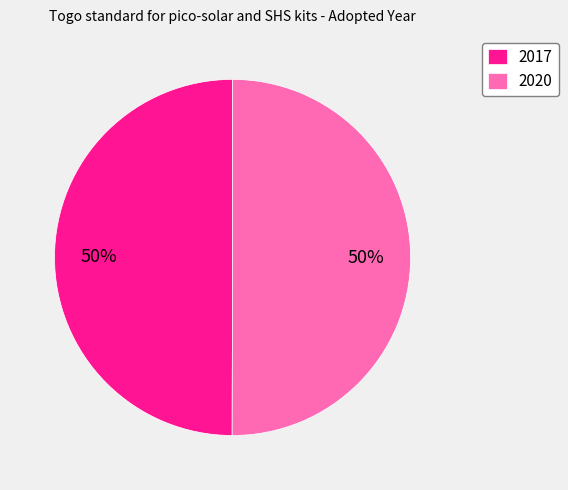

What is the ratio of the value at 2017 to the value at 2020?

1.0